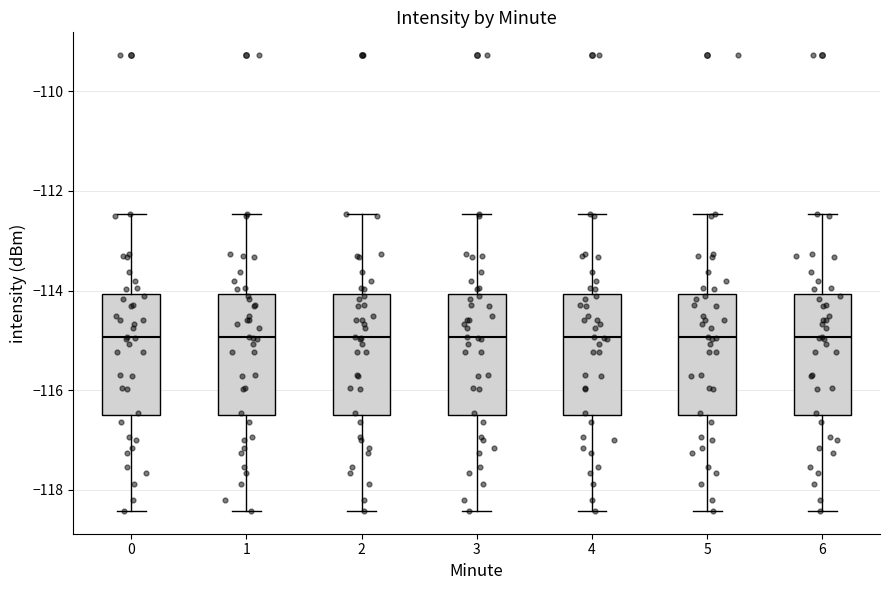

Reading left to right, transcribe this box plot: for each box, give where its median line is, the range the box spans, and where its two whiskers end, as read against the y-axis. The values are not printed on the chart, so give them approximately, as read against the axis.

0: median -115.0, box -116.4 to -114.0, whiskers -118.4 to -112.4
1: median -115.0, box -116.4 to -114.0, whiskers -118.4 to -112.4
2: median -115.0, box -116.4 to -114.0, whiskers -118.4 to -112.4
3: median -115.0, box -116.4 to -114.0, whiskers -118.4 to -112.4
4: median -115.0, box -116.4 to -114.0, whiskers -118.4 to -112.4
5: median -115.0, box -116.4 to -114.0, whiskers -118.4 to -112.4
6: median -115.0, box -116.4 to -114.0, whiskers -118.4 to -112.4